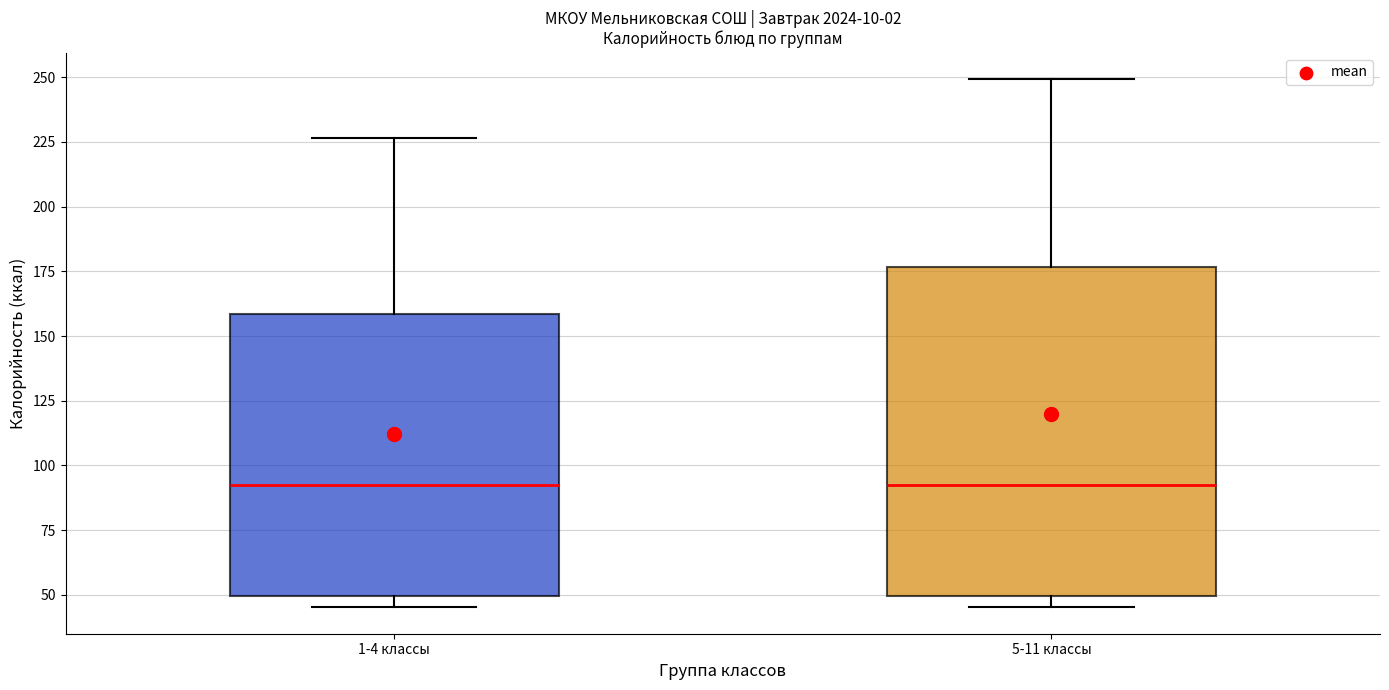

Where is the lower edge of the box for 5-11 классы on the y-axis? The values are not printed on the chart, so give them approximately, as read against the axis.

50